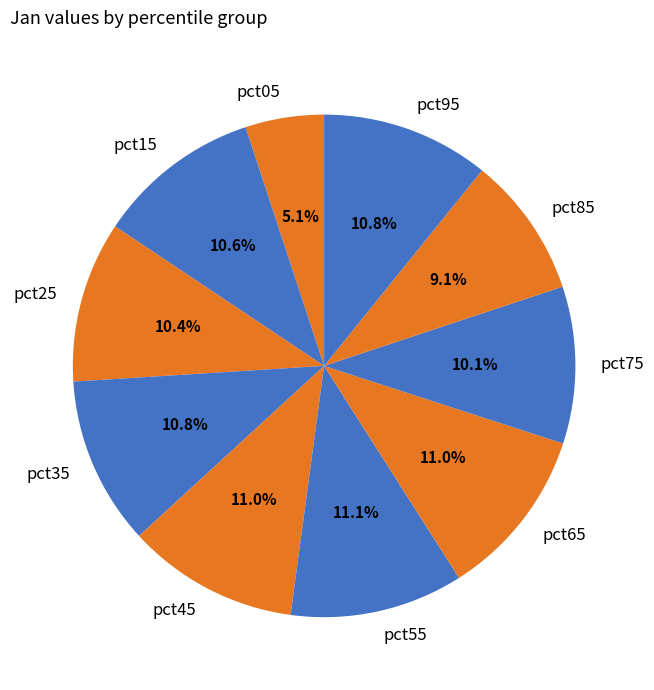

The pct75 slice represents 10% of the pie. True or false?

True